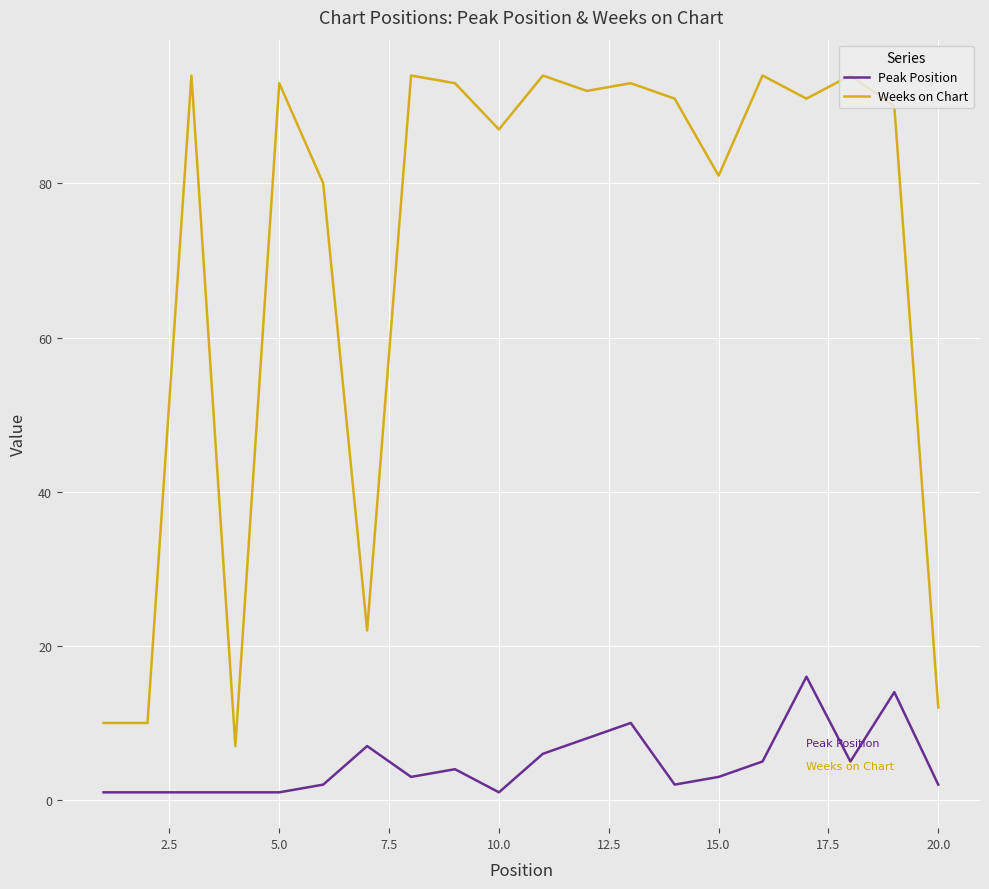

Does the chart display data point markers on the line(s)?

No